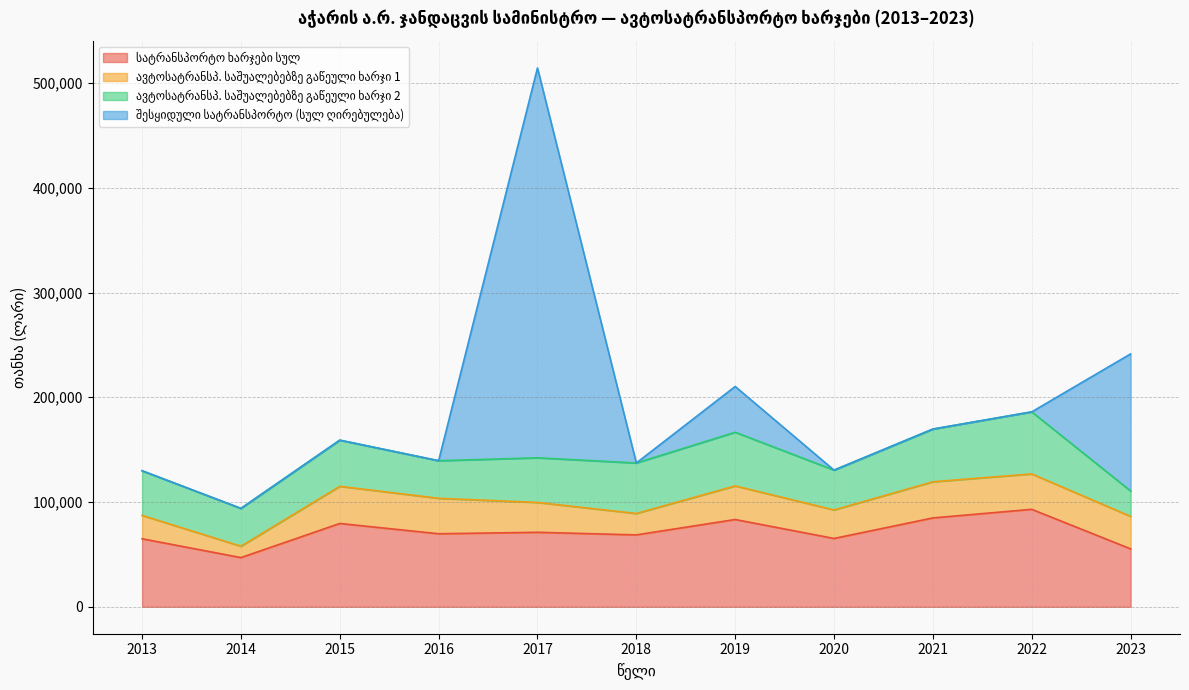

Rank the categories by ავტოსატრანსპ. საშუალებებზე გაწეული ხარჯი 1 value from highest to lowest.

2015, 2021, 2016, 2022, 2019, 2023, 2017, 2020, 2013, 2018, 2014